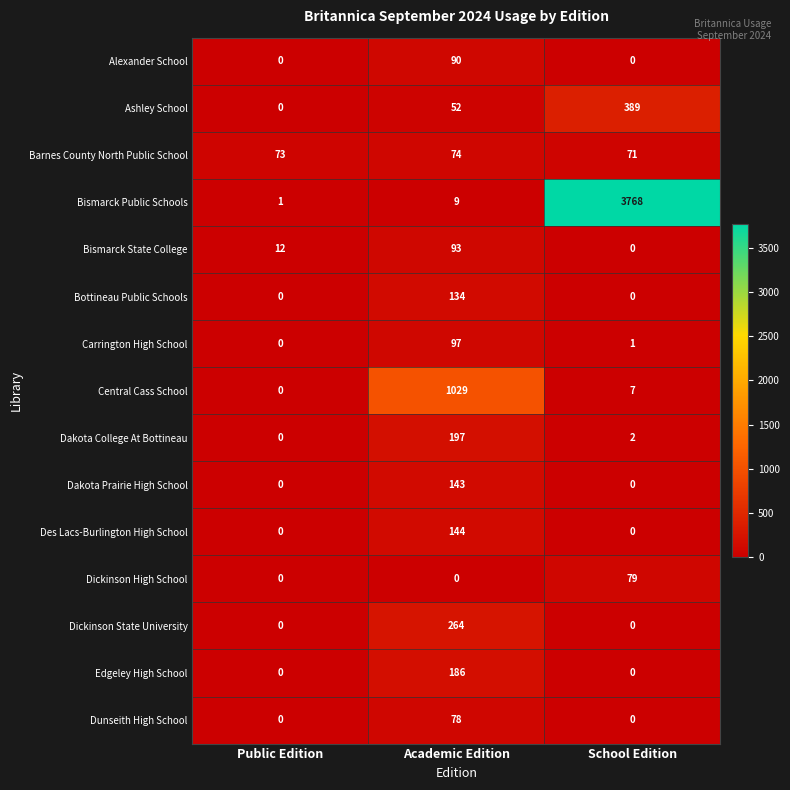

At which category is the sum across all series the highest?

School Edition